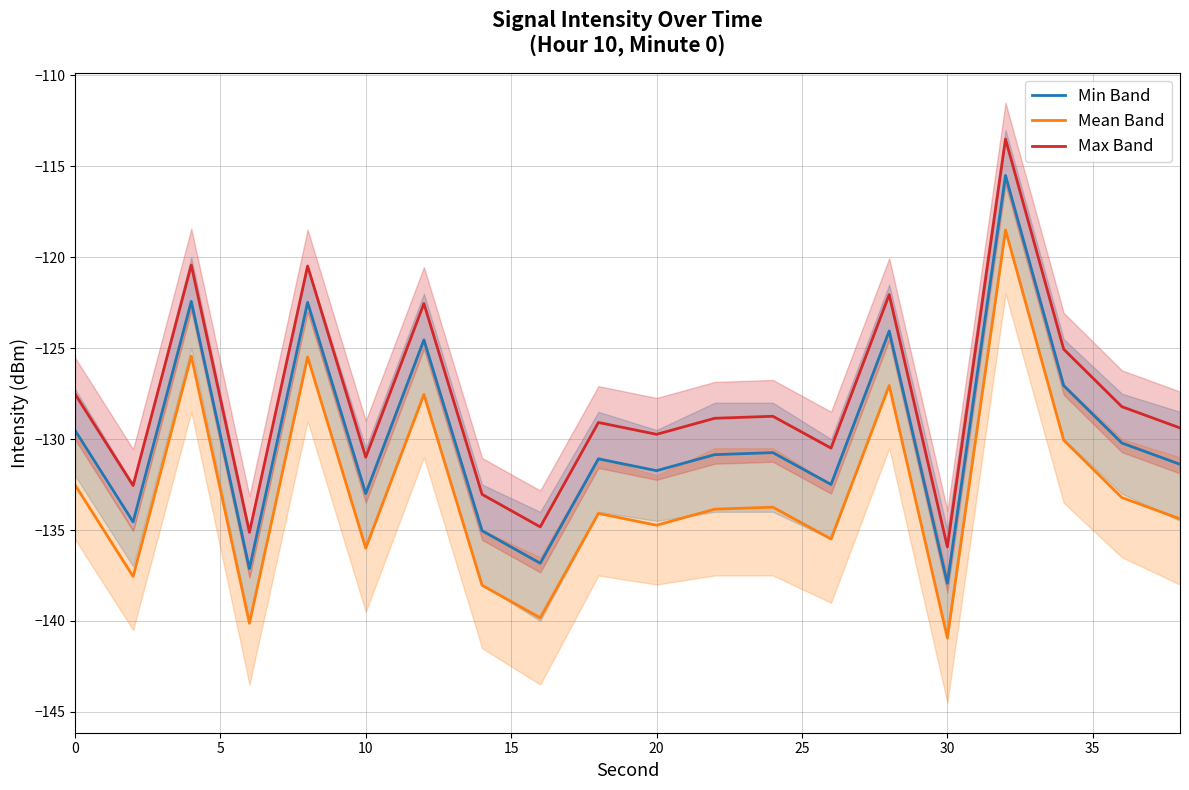

What is the maximum value for Mean Band?

-118.5